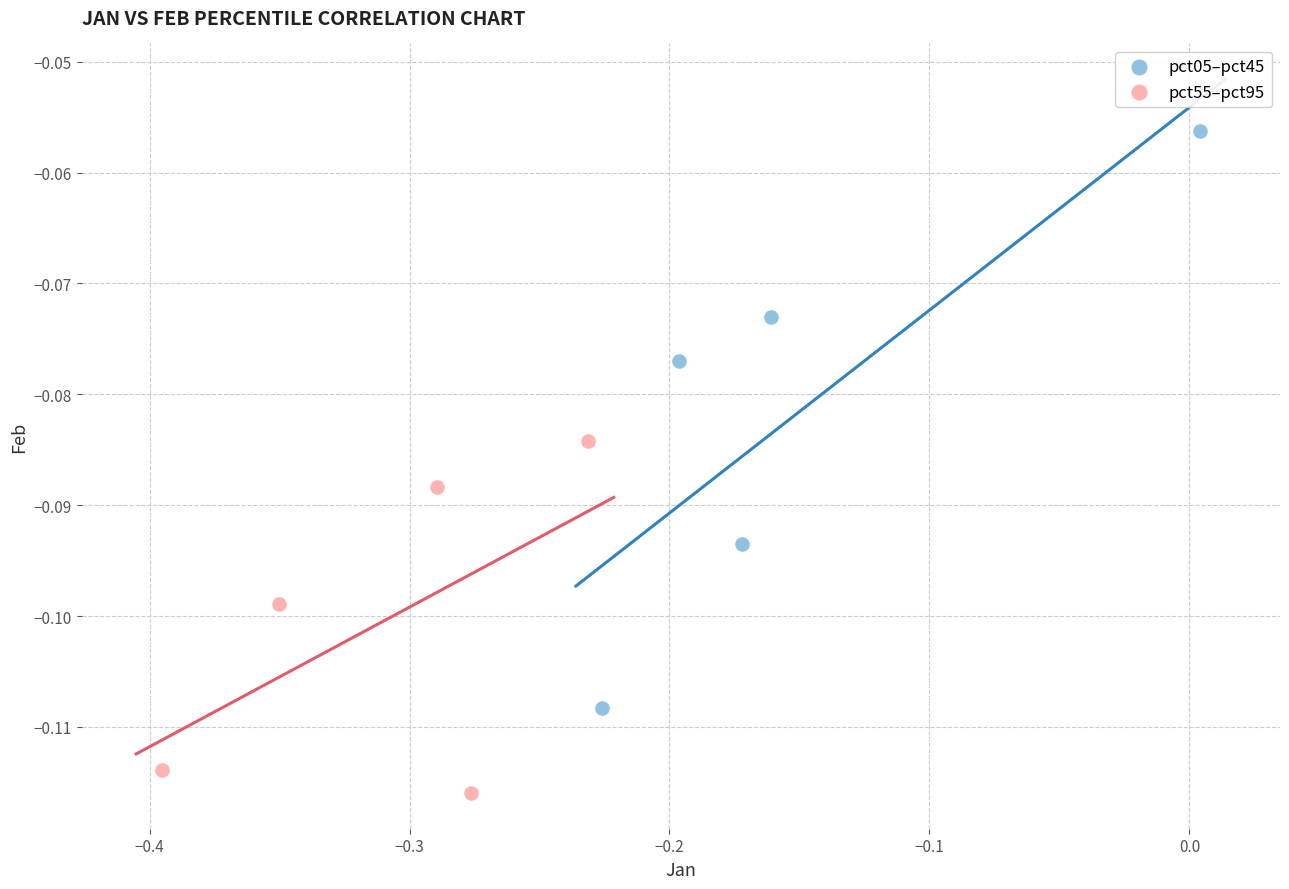

Which series reaches the maximum Y coordinate?

pct05–pct45